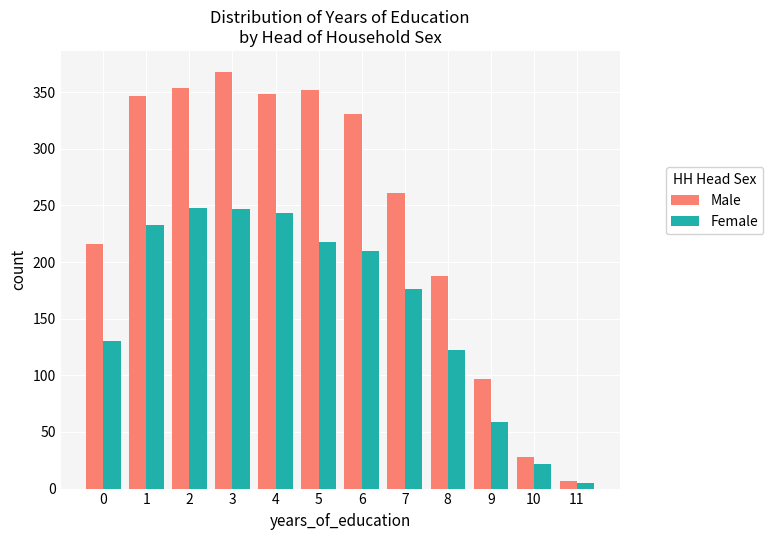

Rank the series by their average value, from highest to lowest.

Male, Female